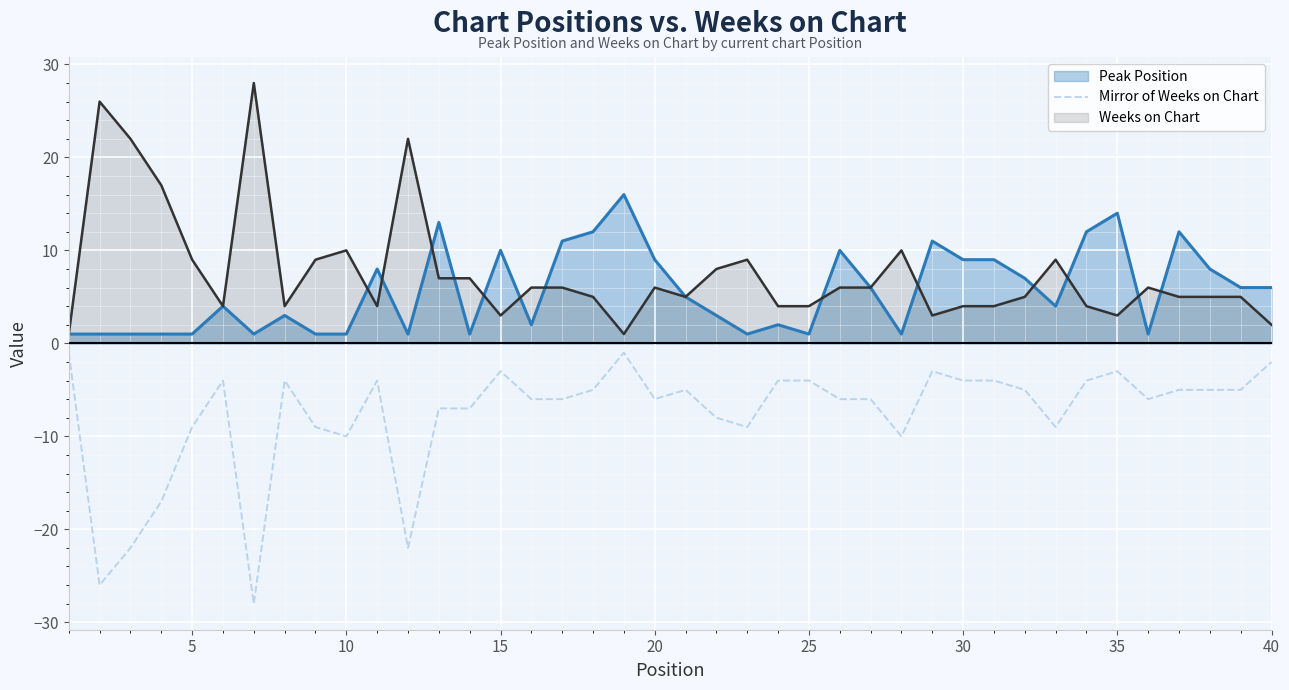

How many lines are shown in the chart?

3